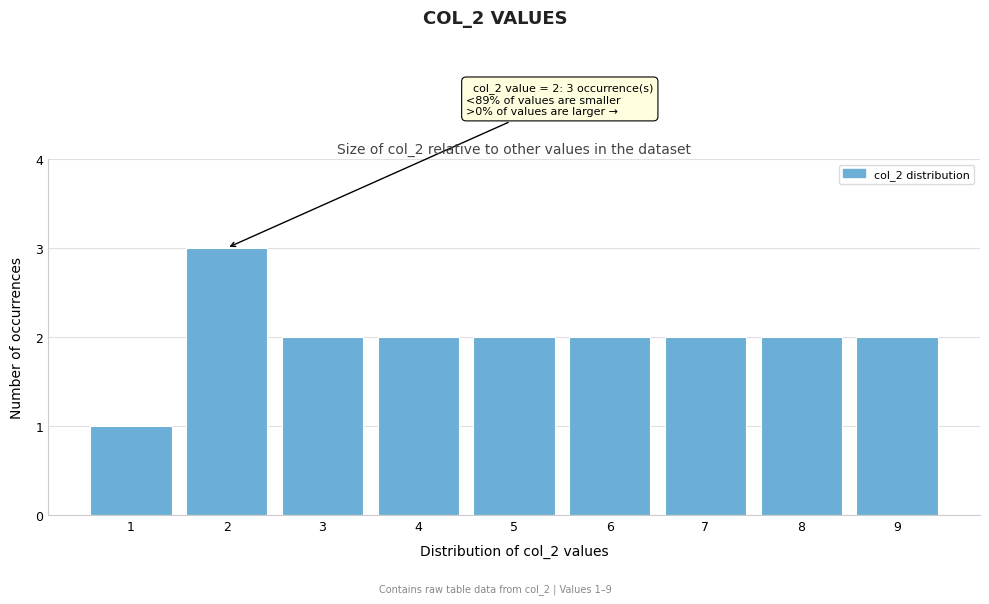

Over which range of the x-axis is the bar tallest?

1.5 to 2.5